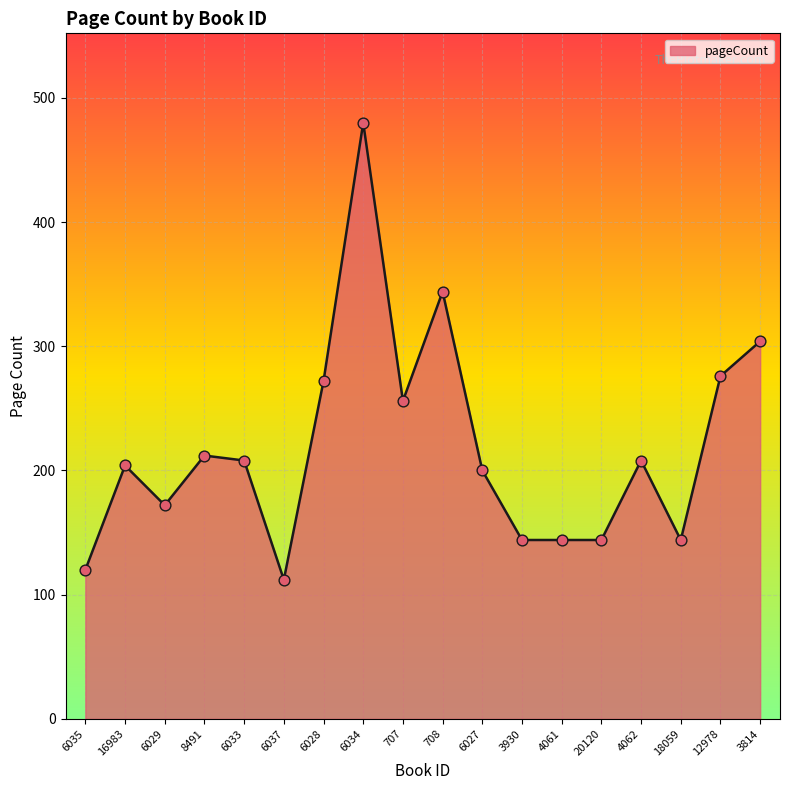

Which has a higher value, 4062 or 4061?

4062